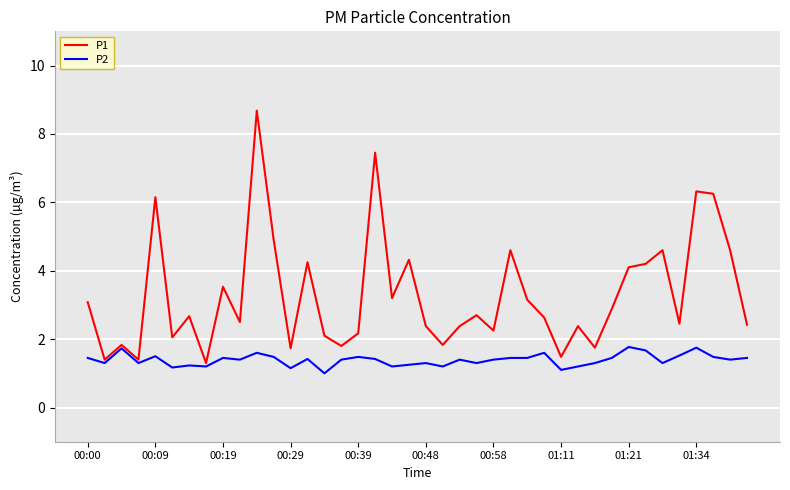

List the series in order of their peak value, lowest first.

P2, P1